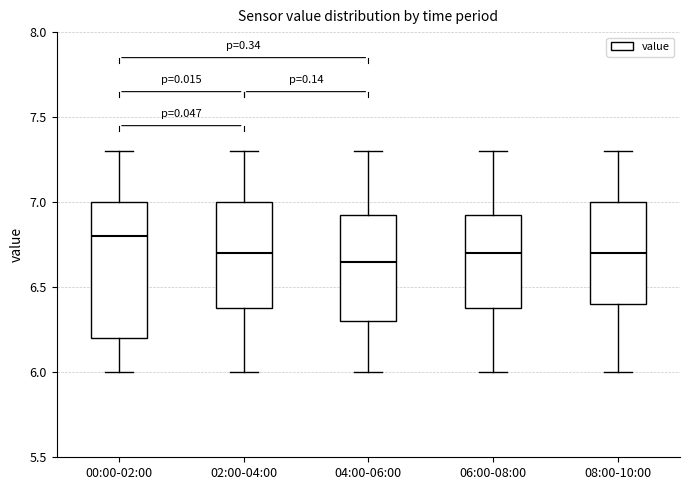

Reading left to right, read every box against the y-axis: the position of its median line, the range the box covers, and the ends of its whiskers. The values are not printed on the chart, so give them approximately, as read against the axis.

00:00-02:00: median 6.80, box 6.20 to 7.00, whiskers 6.00 to 7.30
02:00-04:00: median 6.70, box 6.40 to 7.00, whiskers 6.00 to 7.30
04:00-06:00: median 6.65, box 6.30 to 6.95, whiskers 6.00 to 7.30
06:00-08:00: median 6.70, box 6.40 to 6.95, whiskers 6.00 to 7.30
08:00-10:00: median 6.70, box 6.40 to 7.00, whiskers 6.00 to 7.30